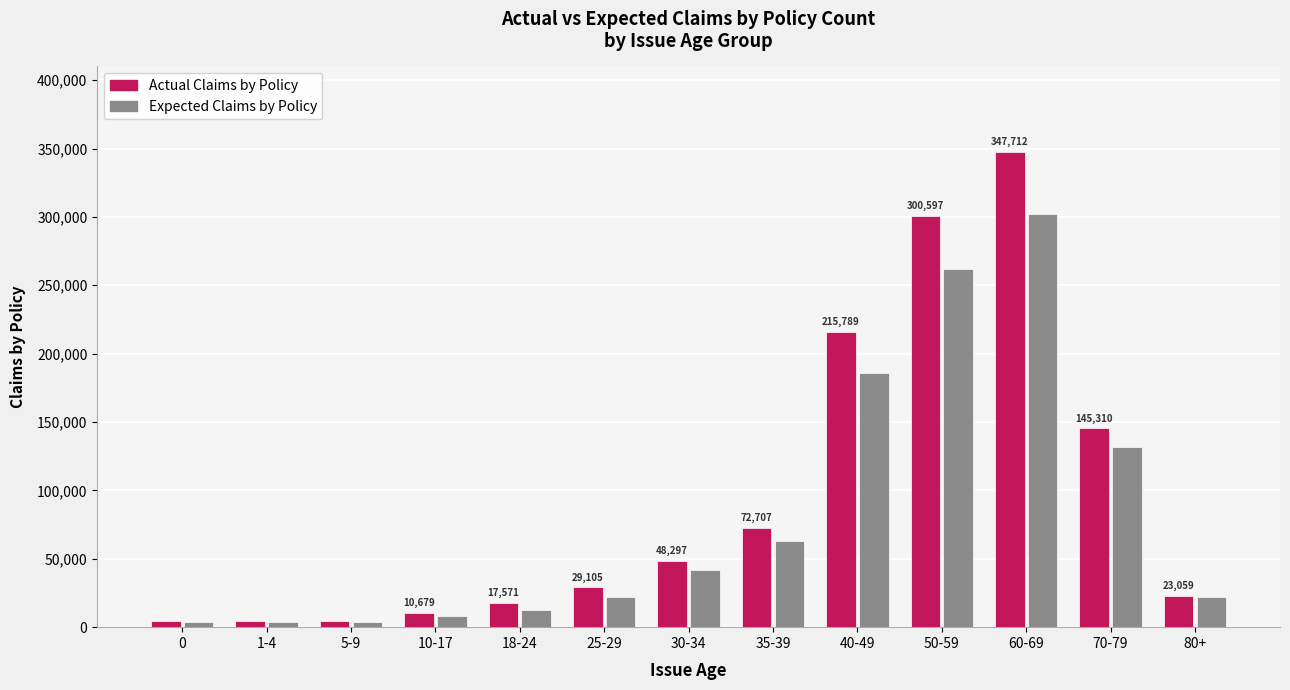

What is the smallest value displayed?

3686.2